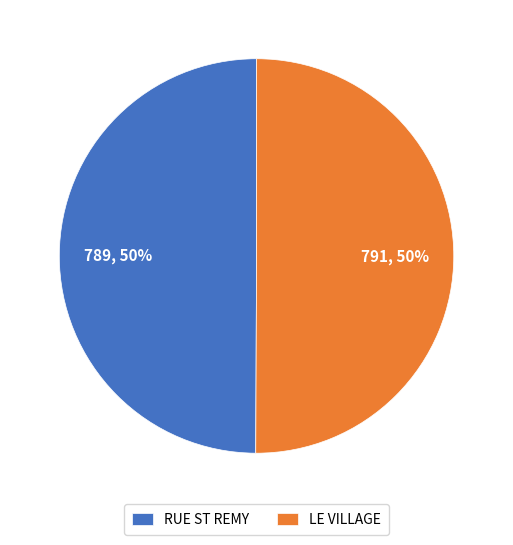

To the nearest percent, what is the average slice percentage?

50%